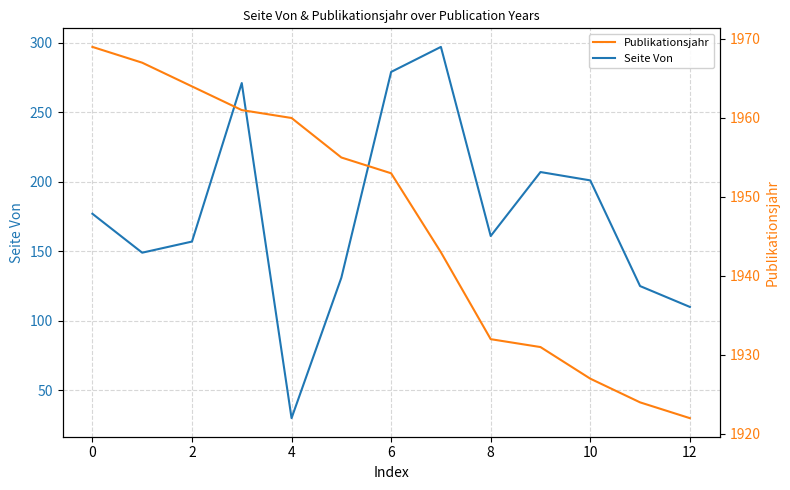

What is the difference between the maximum and minimum values in the Publikationsjahr series?

47